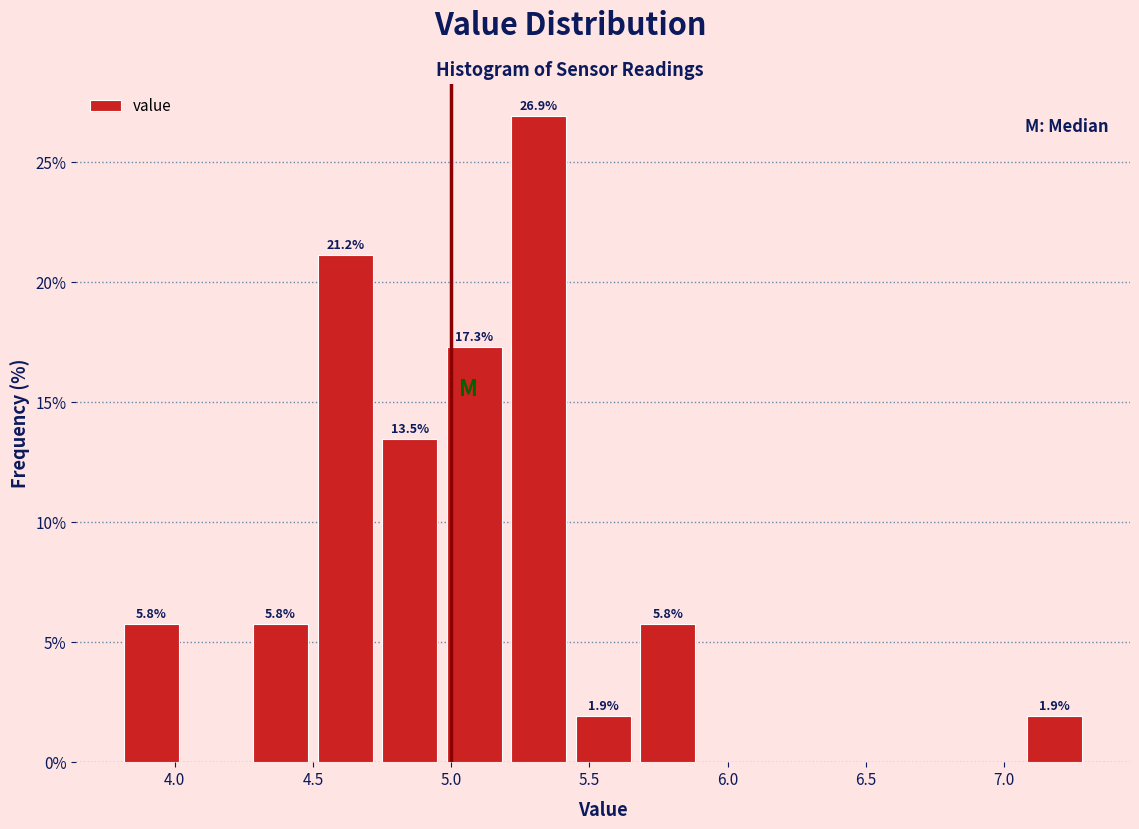

Which range on the x-axis has the tallest bar?

5.20 to 5.45